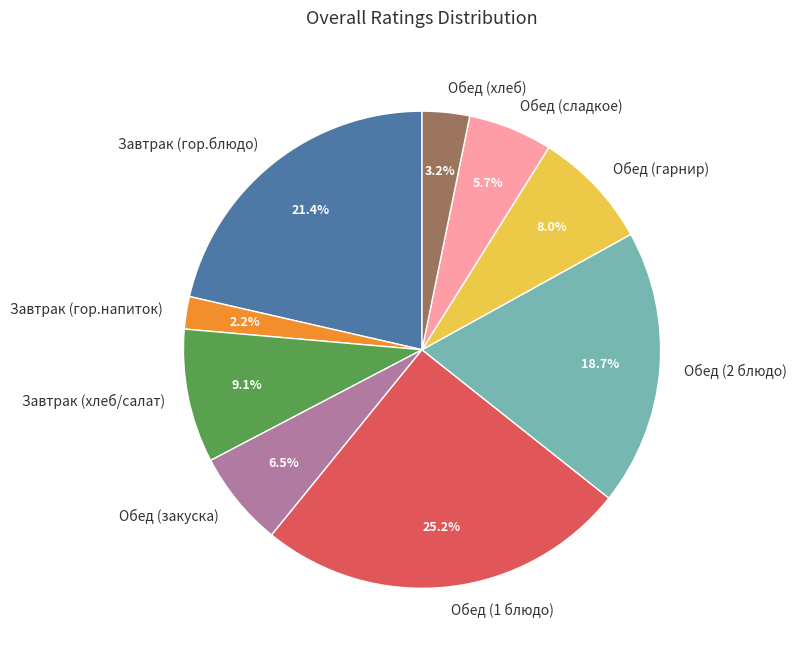

How many segments does this pie chart have?

9